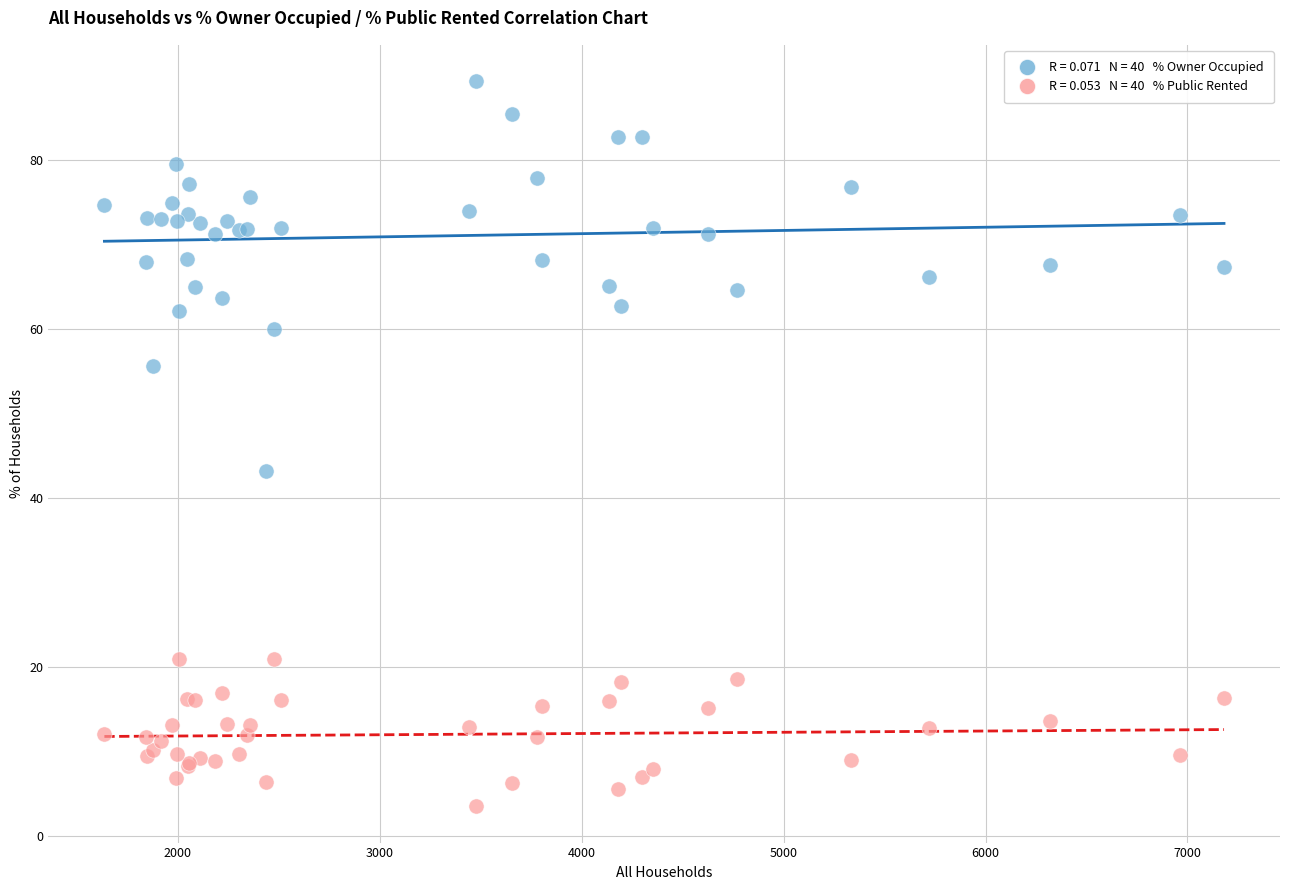

Across all series, what Y value is closest to 46?

43.2